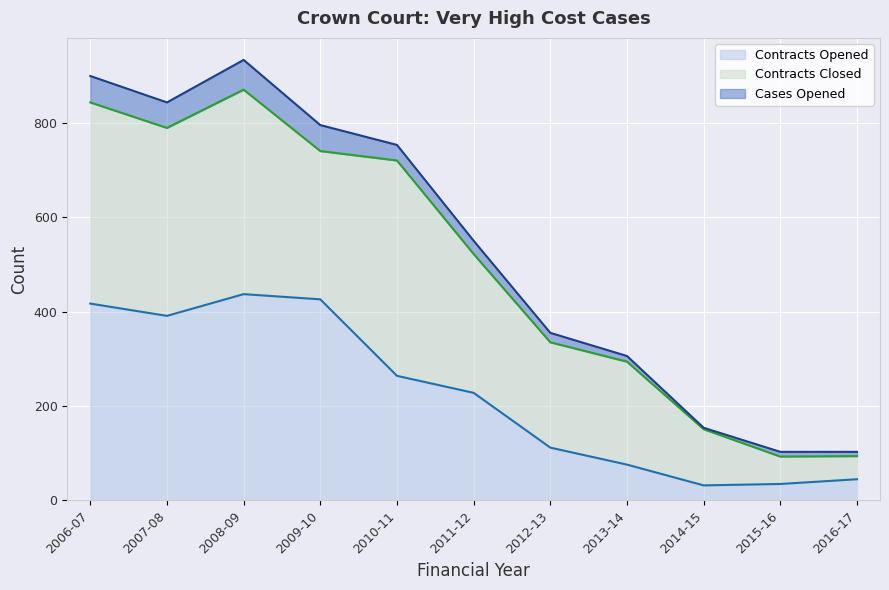

What is the label of the 5th point from the left?

2010-11